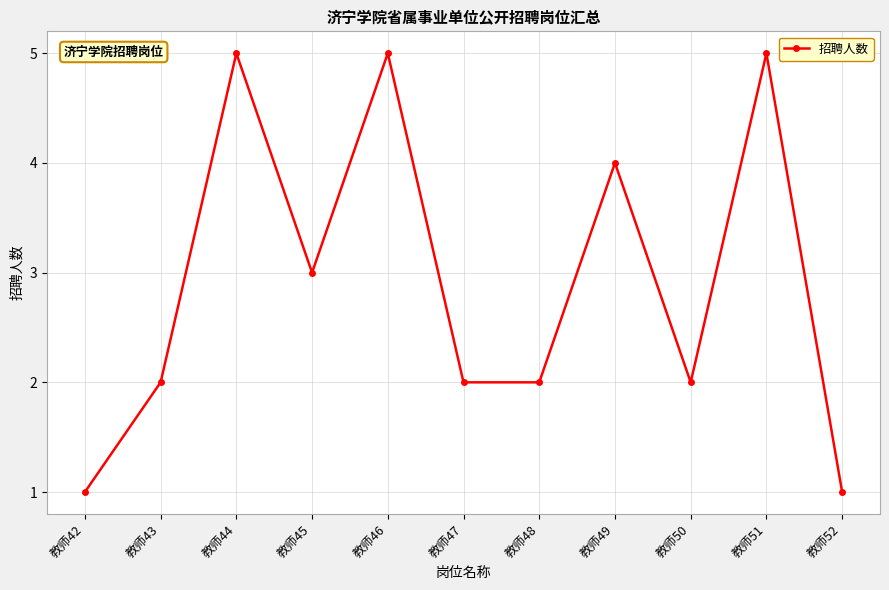

What is the change in value from 教师43 to 教师49?

+2